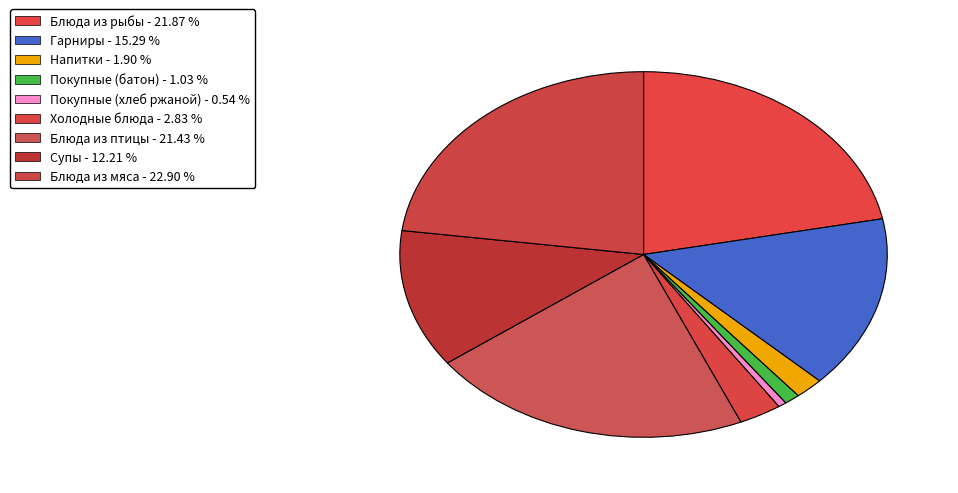

Does Покупные (батон) account for over 50% of the chart?

No